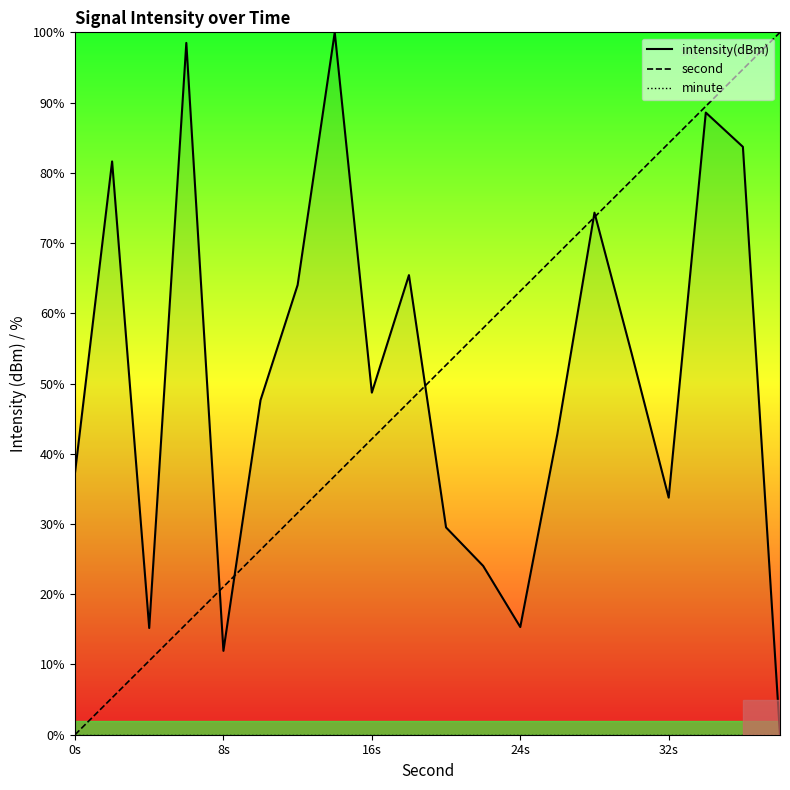

True or false: second and intensity(dBm) intersect in this chart.

True